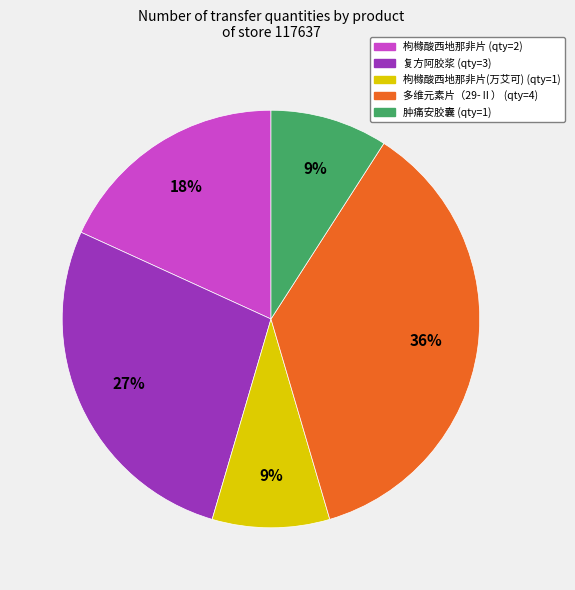

To the nearest percent, what is the difference between the largest and smallest slice percentages?

27%